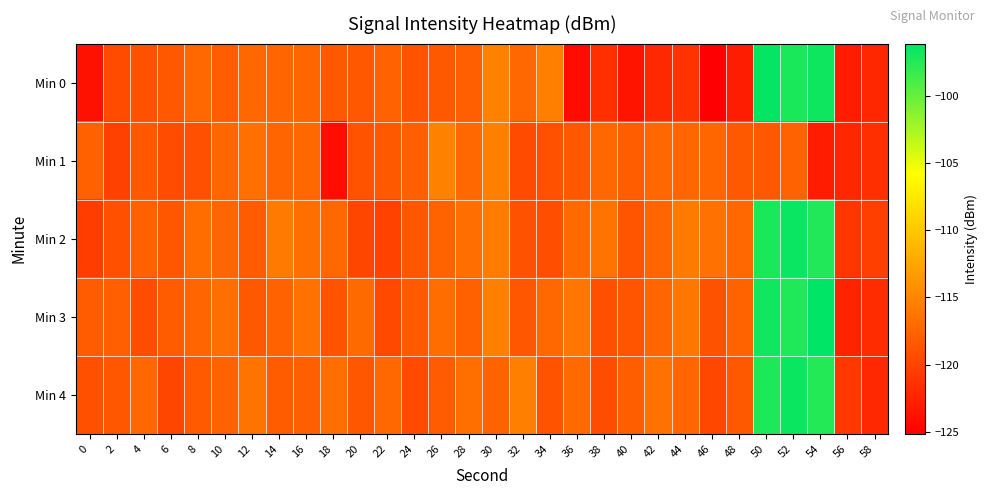

Reading left to right, extract all data points from this chart.

Min 0: 0=-123.8	2=-119.4	4=-119.0	6=-118.5	8=-117.3	10=-118.0	12=-117.2	14=-117.5	16=-117.4	18=-118.4	20=-118.5	22=-117.7	24=-118.8	26=-118.3	28=-117.9	30=-115.3	32=-117.2	34=-115.5	36=-124.3	38=-121.5	40=-123.6	42=-122.1	44=-121.2	46=-125.2	48=-122.9	50=-96.3	52=-97.1	54=-96.7	56=-123.0	58=-122.1
Min 1: 0=-117.8	2=-120.2	4=-118.5	6=-119.4	8=-119.1	10=-117.5	12=-116.6	14=-117.5	16=-117.3	18=-124.1	20=-118.8	22=-118.3	24=-117.9	26=-115.3	28=-117.2	30=-115.5	32=-119.4	34=-119.0	36=-118.5	38=-117.3	40=-118.0	42=-117.2	44=-117.5	46=-117.4	48=-118.4	50=-118.5	52=-117.7	54=-123.0	56=-122.1	58=-121.5
Min 2: 0=-120.5	2=-119.1	4=-117.8	6=-118.6	8=-116.9	10=-117.4	12=-118.2	14=-115.9	16=-116.7	18=-117.3	20=-119.8	22=-120.1	24=-118.5	26=-117.6	28=-116.8	30=-115.7	32=-118.9	34=-119.2	36=-117.1	38=-116.3	40=-118.7	42=-117.5	44=-115.8	46=-116.6	48=-117.2	50=-97.1	52=-96.5	54=-97.4	56=-121.0	58=-120.3
Min 3: 0=-118.2	2=-117.9	4=-119.3	6=-118.1	8=-117.5	10=-116.8	12=-118.4	14=-117.7	16=-116.5	18=-118.8	20=-117.1	22=-119.6	24=-118.3	26=-116.9	28=-117.8	30=-115.5	32=-118.6	34=-117.3	36=-116.1	38=-119.1	40=-118.7	42=-117.4	44=-116.2	46=-118.9	48=-117.6	50=-96.8	52=-97.3	54=-96.1	56=-122.5	58=-121.8
Min 4: 0=-119.1	2=-118.5	4=-117.2	6=-119.8	8=-118.3	10=-117.7	12=-116.4	14=-118.1	16=-117.9	18=-116.8	20=-118.6	22=-117.3	24=-119.5	26=-118.2	28=-116.7	30=-117.6	32=-115.4	34=-118.8	36=-117.1	38=-119.3	40=-118.0	42=-116.6	44=-117.4	46=-119.7	48=-118.4	50=-97.2	52=-96.6	54=-97.5	56=-120.9	58=-122.1